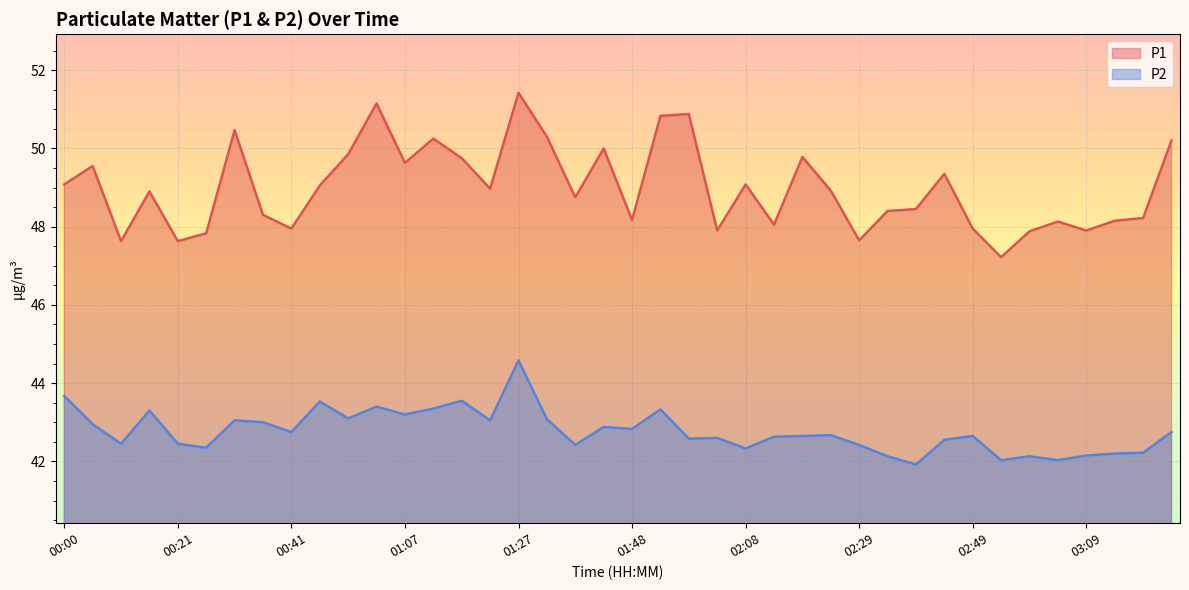

What is the label of the 27th point from the left?

02:18